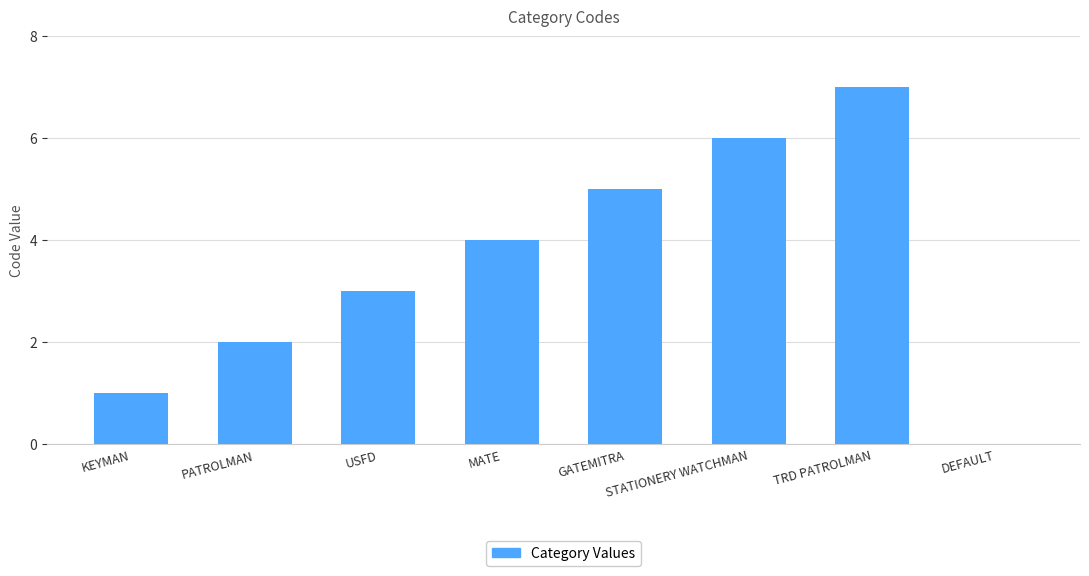

Reading left to right, what are all the values shown in this chart?

1	2	3	4	5	6	7	0